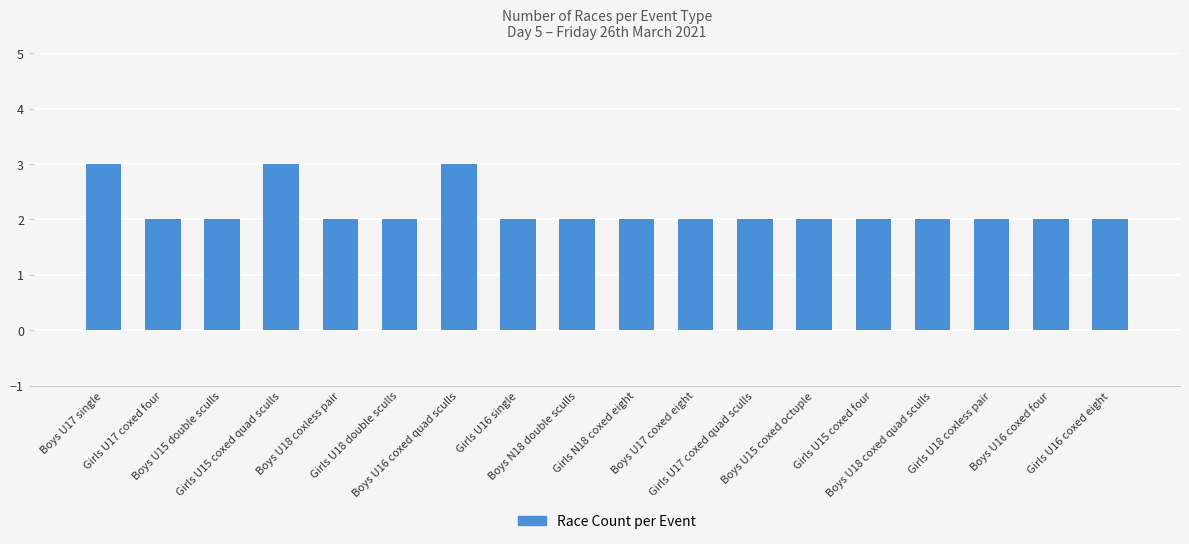

What position from the right is Boys U16 coxed four?

2